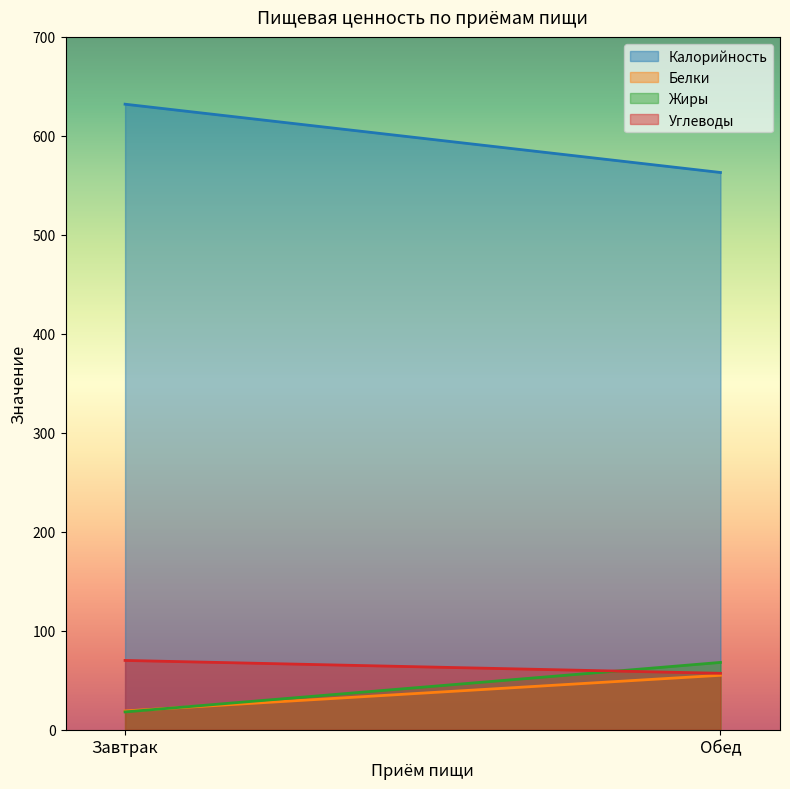

Which category has the highest value in the Жиры series?

Обед